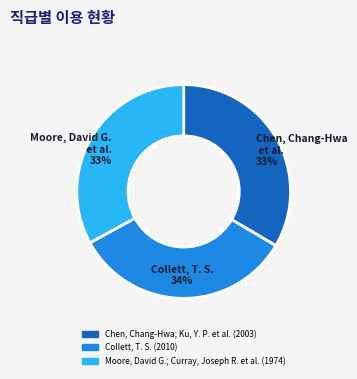

Does any single category account for the majority?

No